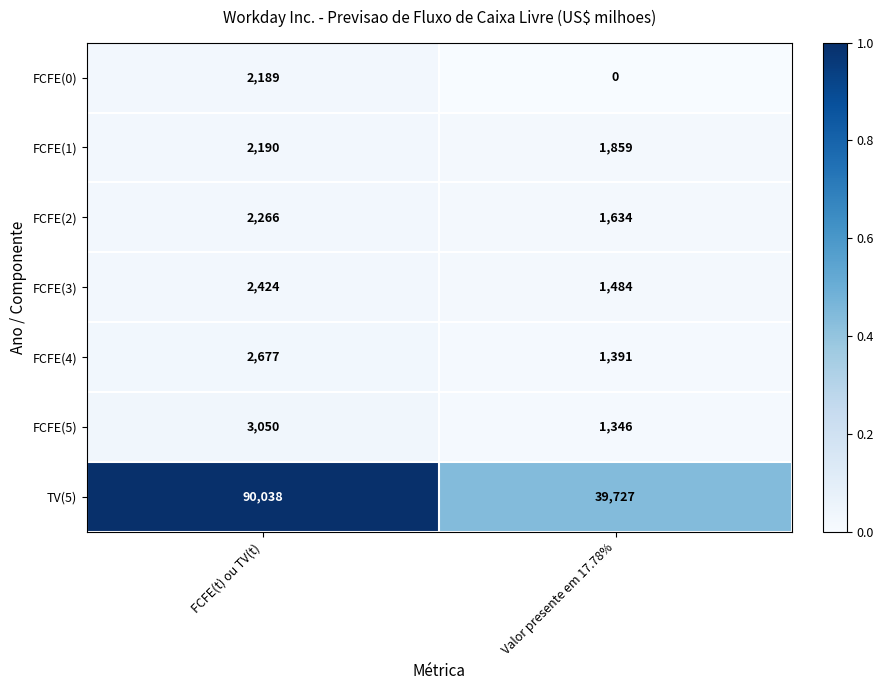

At how many categories does at least one series exceed 0?

2